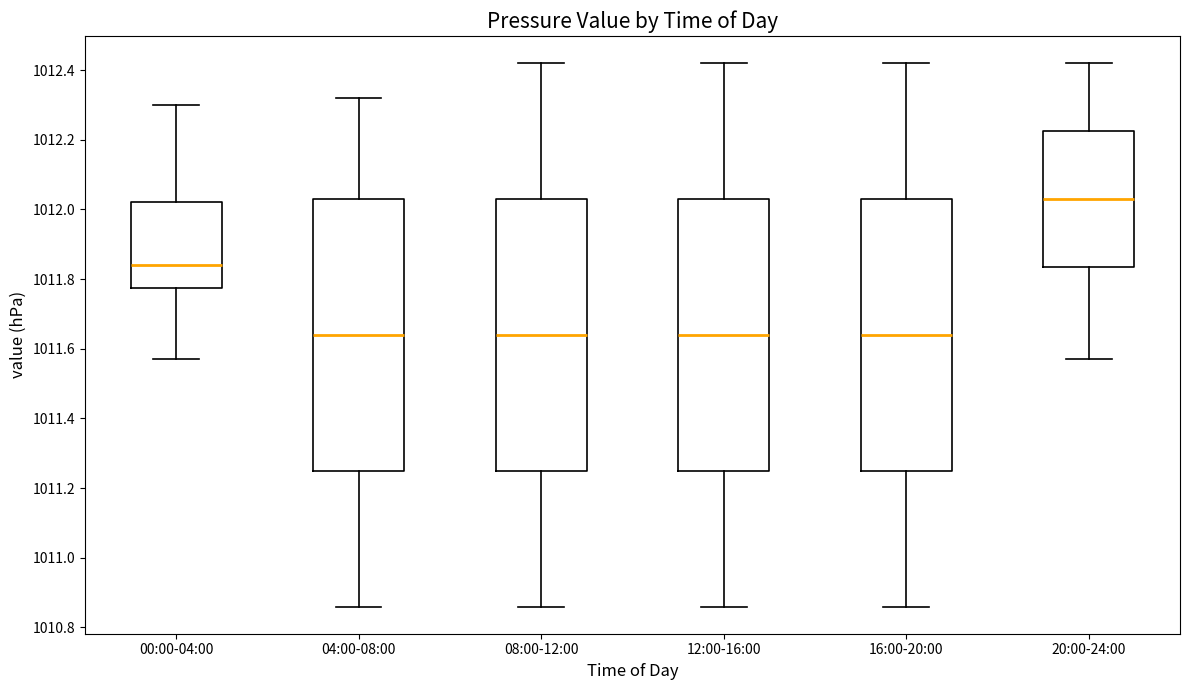

Where does the median line of the box for 16:00-20:00 sit on the y-axis? The values are not printed on the chart, so give them approximately, as read against the axis.

1011.64